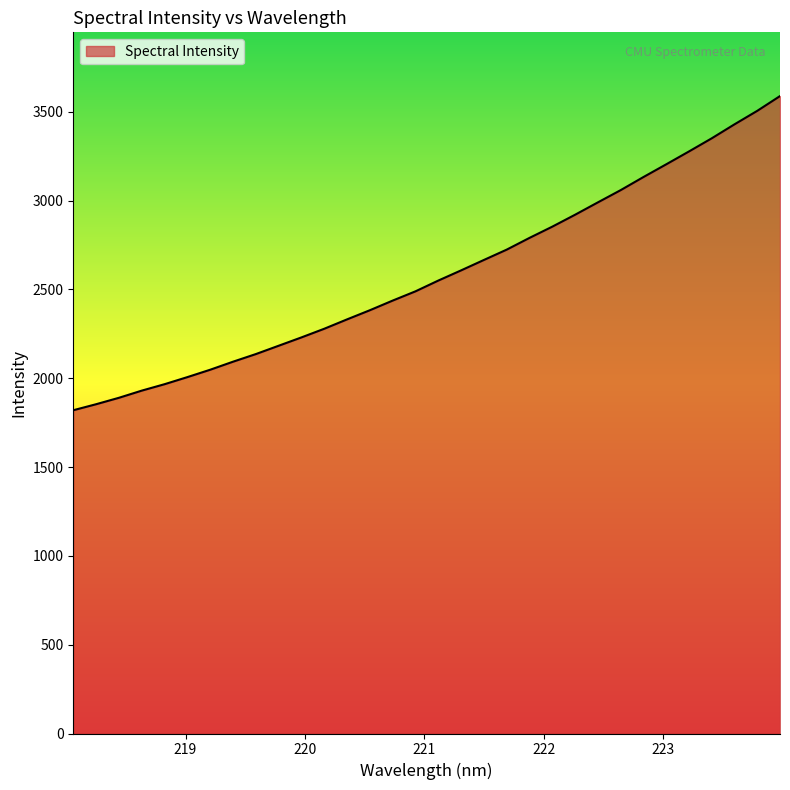

What is the maximum value shown in the chart?

3588.1